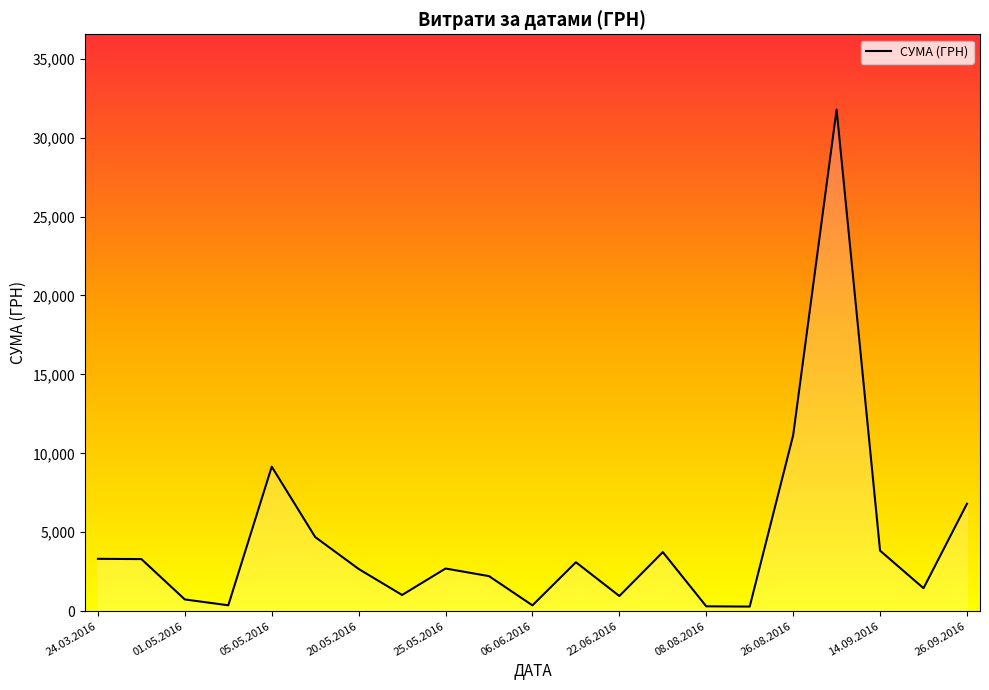

What is the maximum value shown in the chart?

31782.9